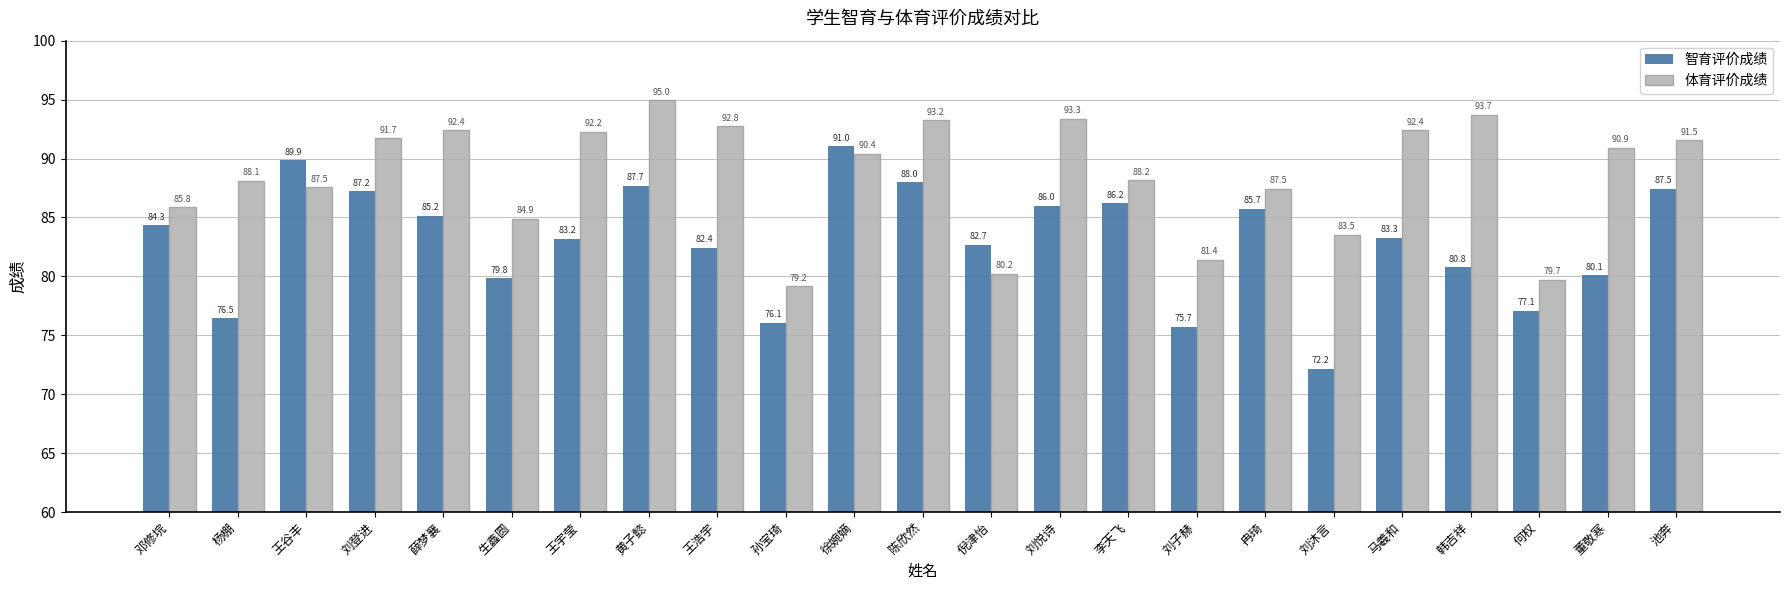

Which series has the largest range (max minus min)?

智育评价成绩